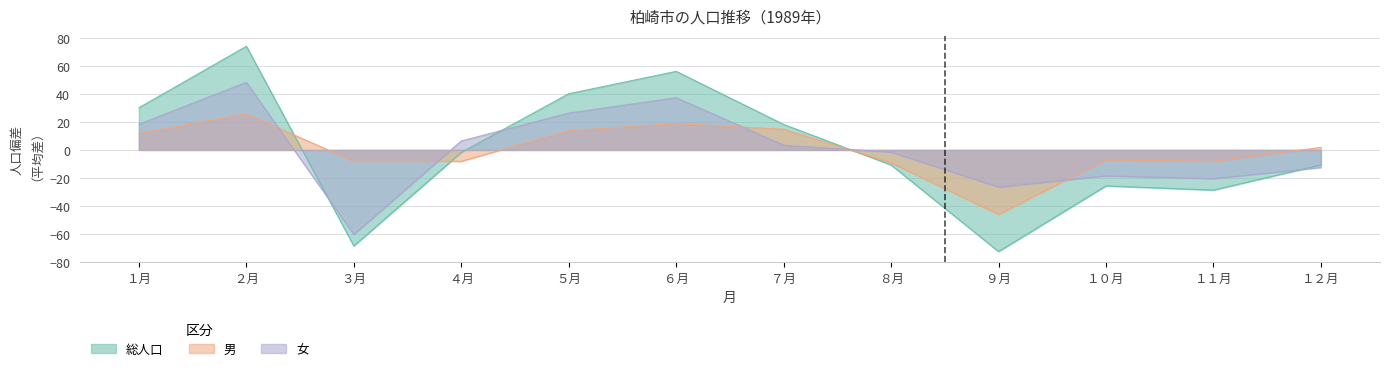

Is it true that 男 equals 18.8 at ６月?

True